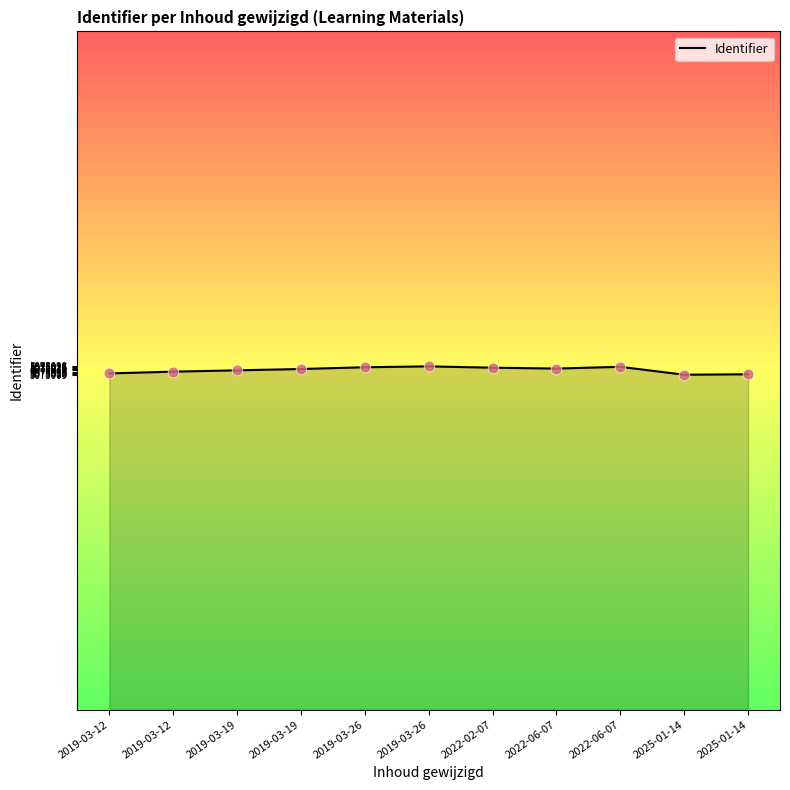

Does the chart have visible grid lines?

No